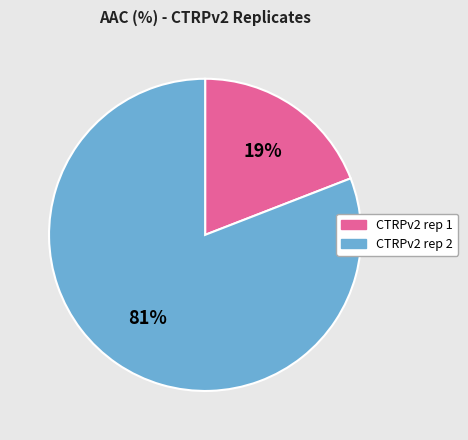

To the nearest percent, what is the average slice percentage?

50%